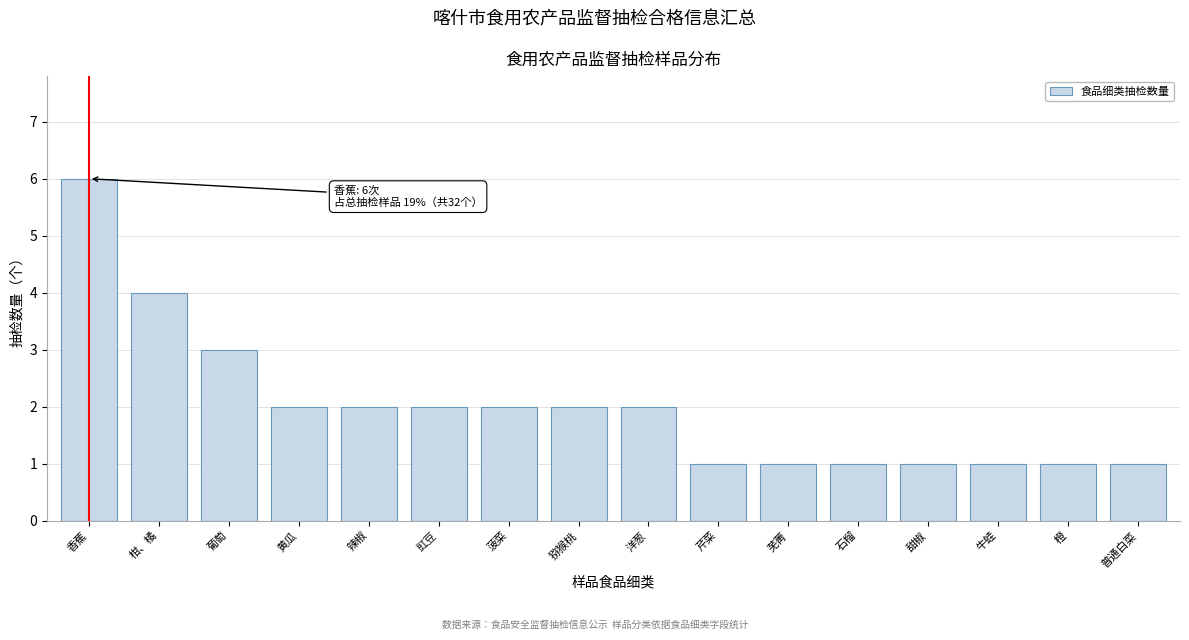

Reading left to right, what are all the values shown in this chart?

香蕉=6	柑、橘=4	葡萄=3	黄瓜=2	辣椒=2	豇豆=2	菠菜=2	猕猴桃=2	洋葱=2	芹菜=1	芜菁=1	石榴=1	甜椒=1	牛蛙=1	橙=1	普通白菜=1